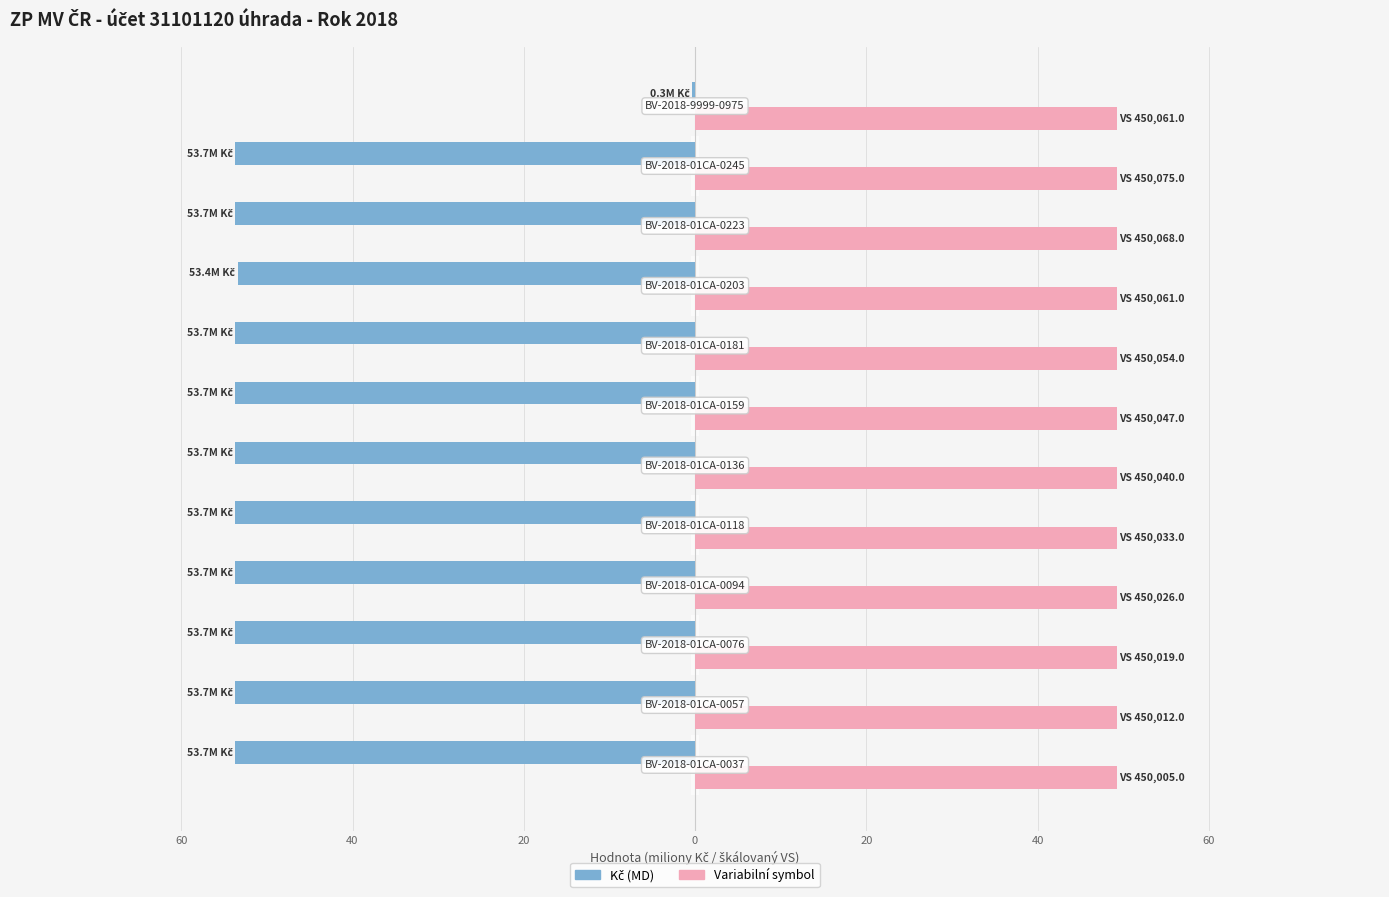

Is it true that Variabilní symbol equals 22.3 at 60?

False